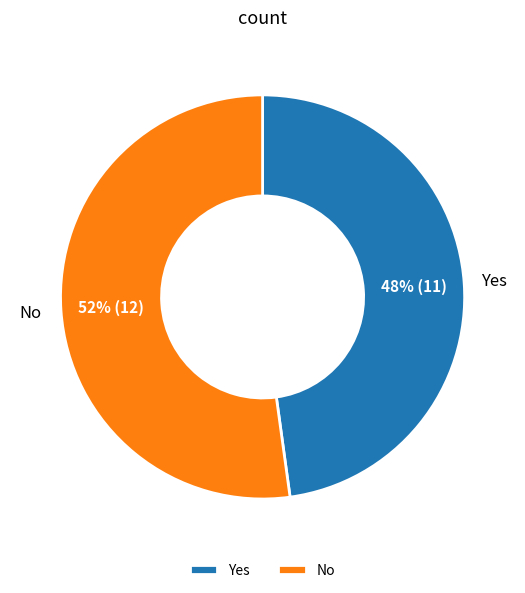

What is the largest slice in the pie chart?

No